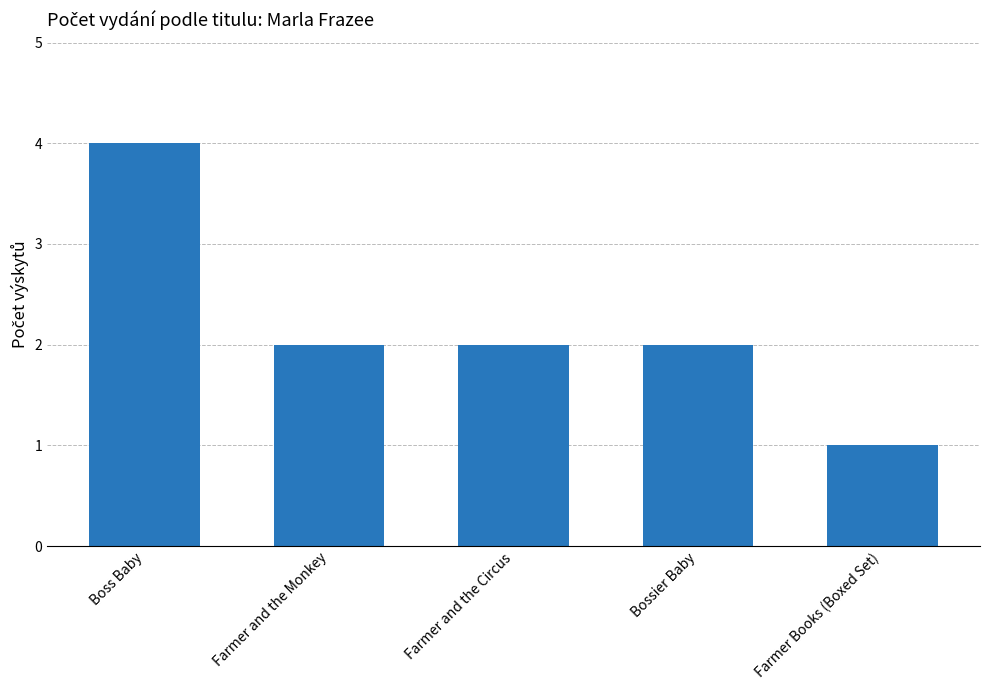

What is the label of the 5th bar from the left?

Farmer Books (Boxed Set)